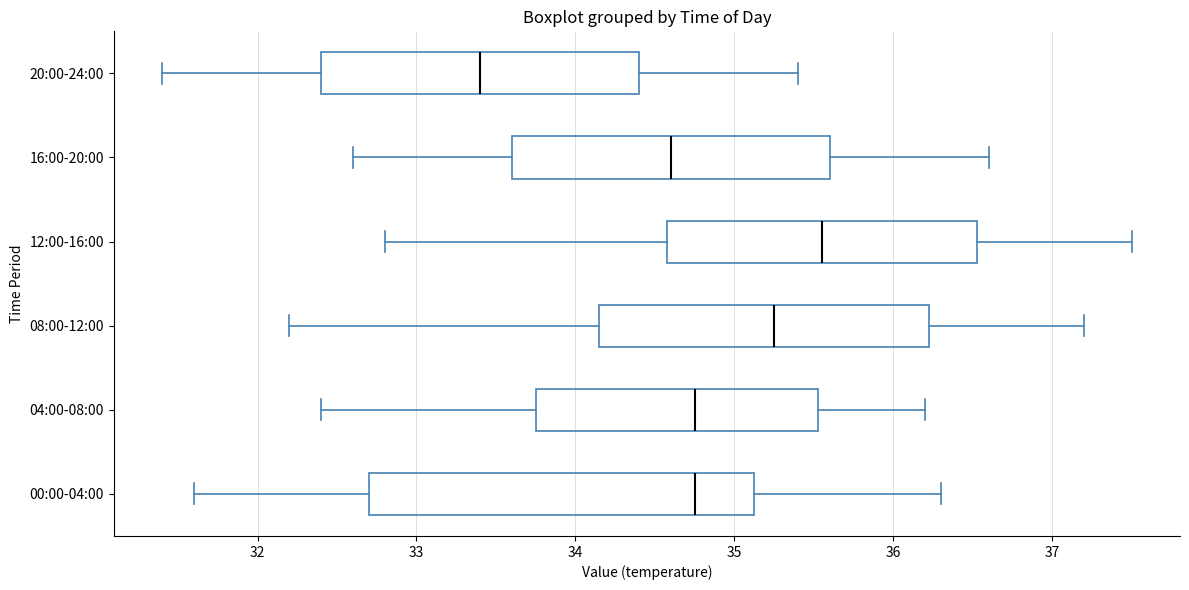

Reading bottom to top, transcribe this box plot: for each box, give where its median line is, the range the box spans, and where its two whiskers end, as read against the x-axis. The values are not printed on the chart, so give them approximately, as read against the axis.

00:00-04:00: median 34.8, box 32.7 to 35.1, whiskers 31.6 to 36.3
04:00-08:00: median 34.8, box 33.8 to 35.5, whiskers 32.4 to 36.2
08:00-12:00: median 35.3, box 34.2 to 36.2, whiskers 32.2 to 37.2
12:00-16:00: median 35.6, box 34.6 to 36.5, whiskers 32.8 to 37.5
16:00-20:00: median 34.6, box 33.6 to 35.6, whiskers 32.6 to 36.6
20:00-24:00: median 33.4, box 32.4 to 34.4, whiskers 31.4 to 35.4